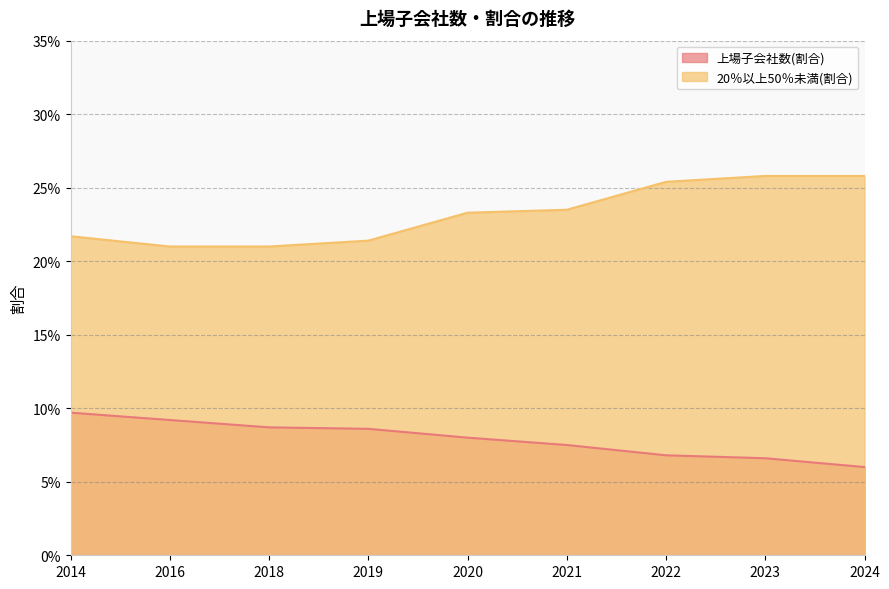

Does the chart have visible grid lines?

Yes